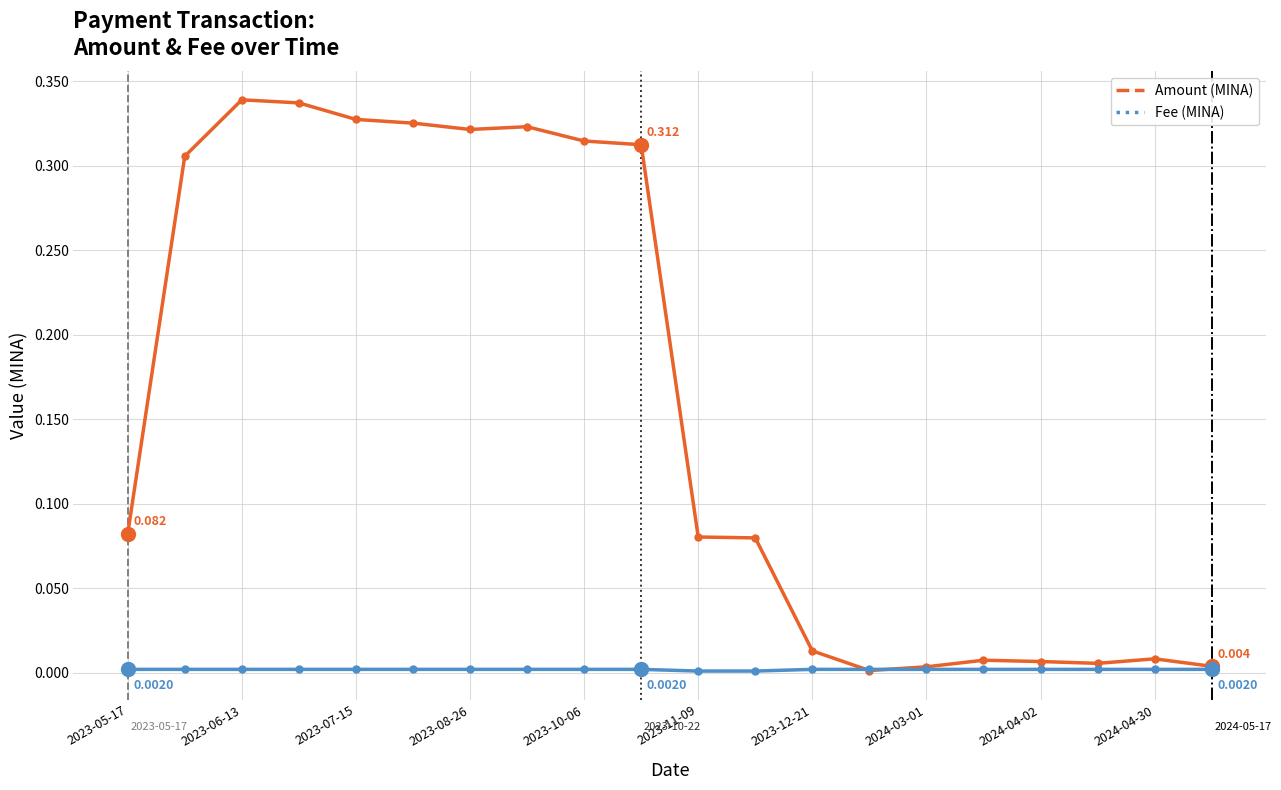

How many lines are shown in the chart?

2